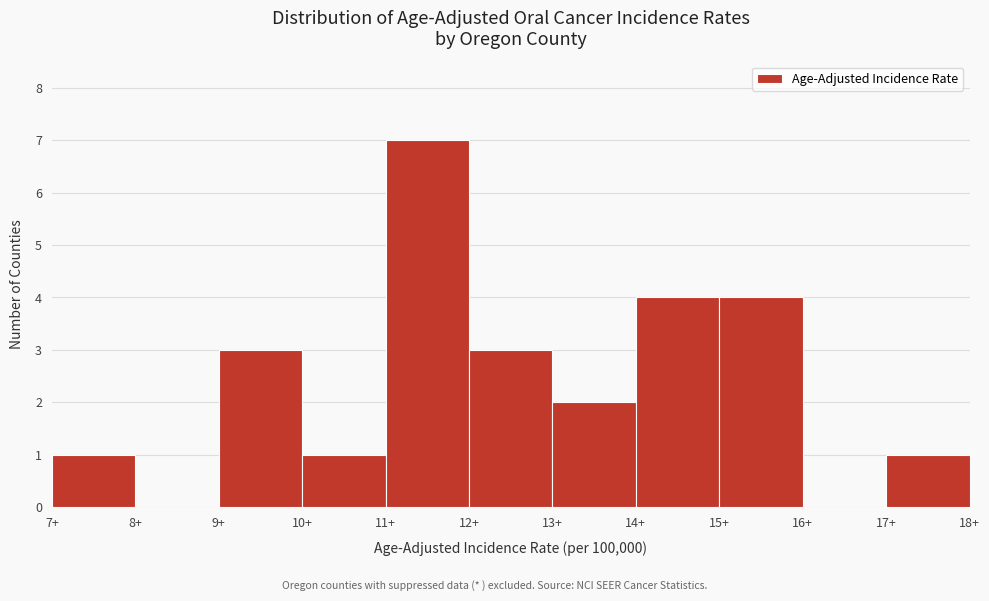

Reading left to right, transcribe this chart: for each bar, give the range it covers on the x-axis and its height. The values are not printed on the chart, so give them approximately, as read against the axis.

7 to 8: 1
8 to 9: 0
9 to 10: 3
10 to 11: 1
11 to 12: 7
12 to 13: 3
13 to 14: 2
14 to 15: 4
15 to 16: 4
16 to 17: 0
17 to 18: 1